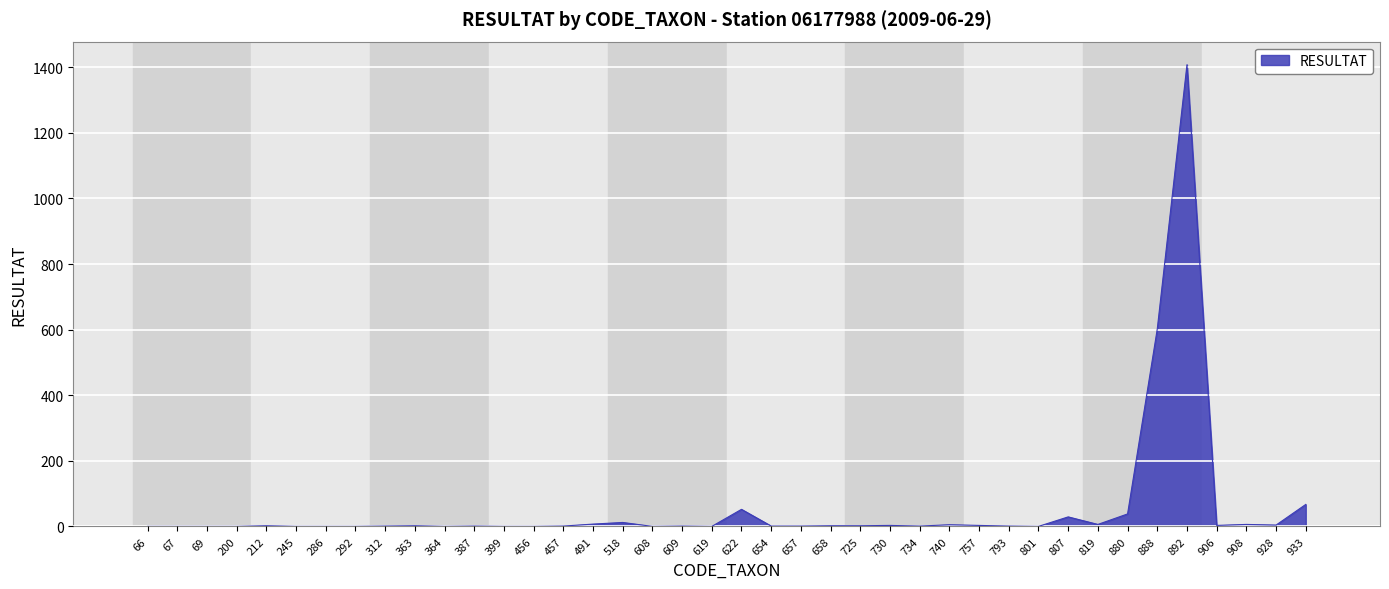

What is the difference between the second highest and second lowest values?

602